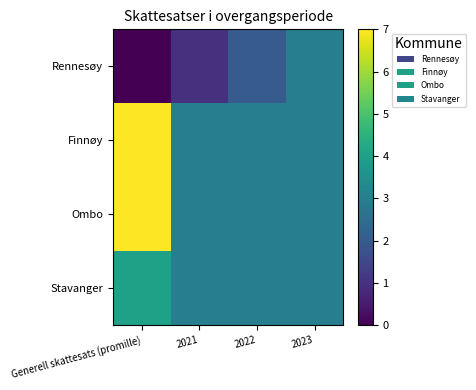

Between 2021 and 2023, which is larger?

2023